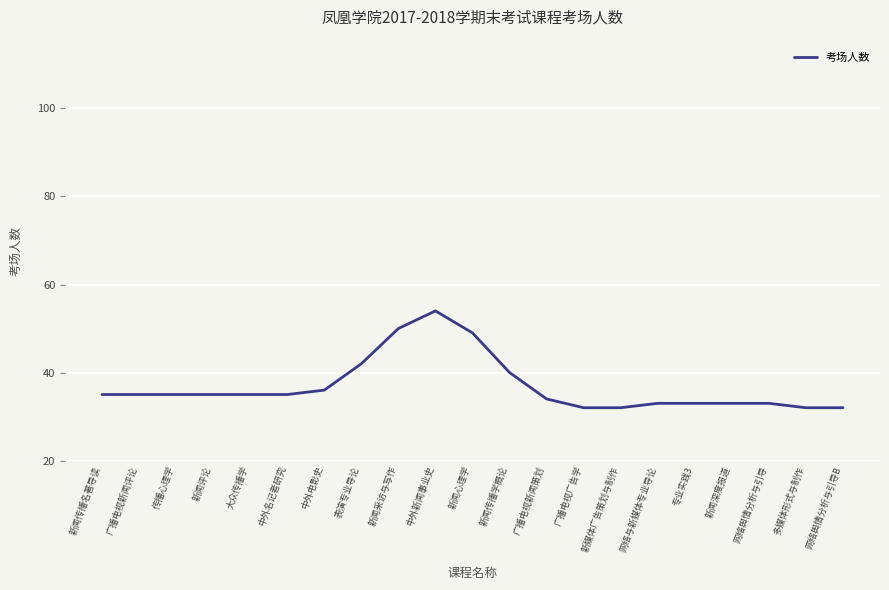

Reading right to left, transcribe all the data shown in this chart.

32	32	33	33	33	33	32	32	34	40	49	54	50	42	36	35	35	35	35	35	35